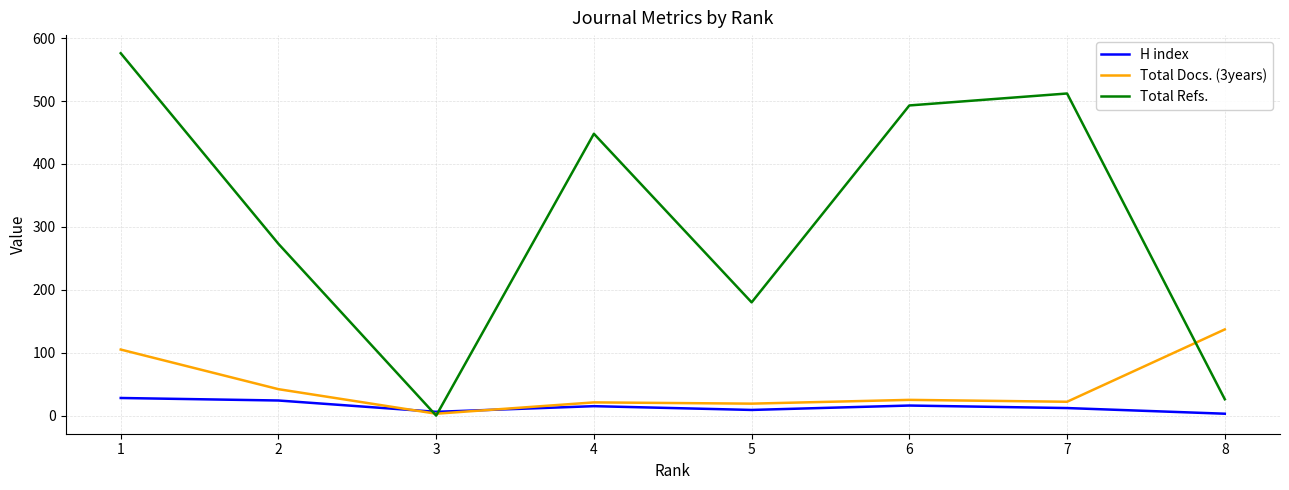

Rank the categories by Total Refs. value from lowest to highest.

3, 8, 5, 2, 4, 6, 7, 1